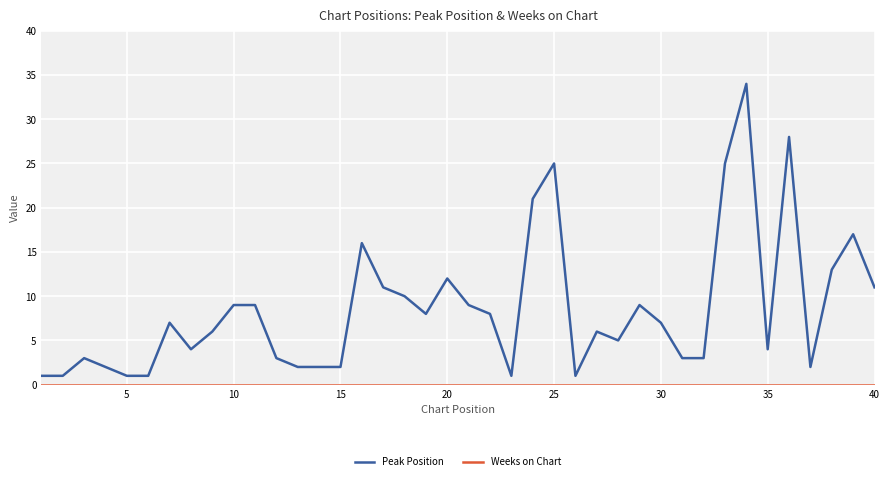

What is the greatest value displayed?

34